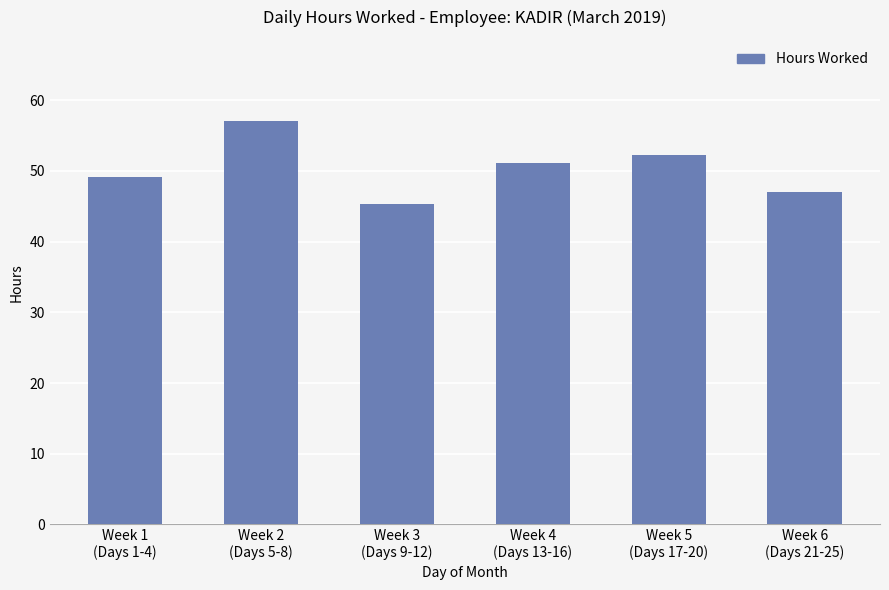

Are the bars horizontal?

No